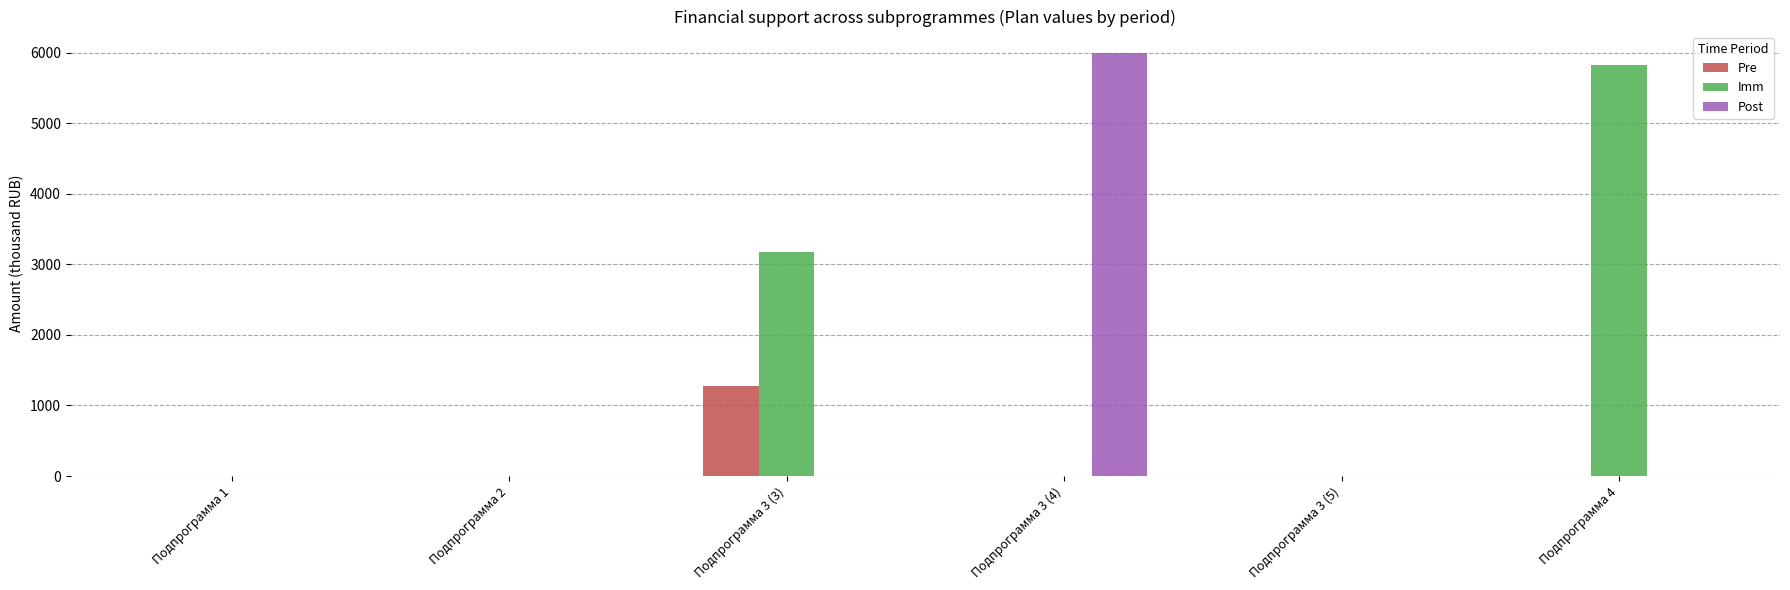

At which label is Imm closest to 2914?

Подпрограмма 3 (3)